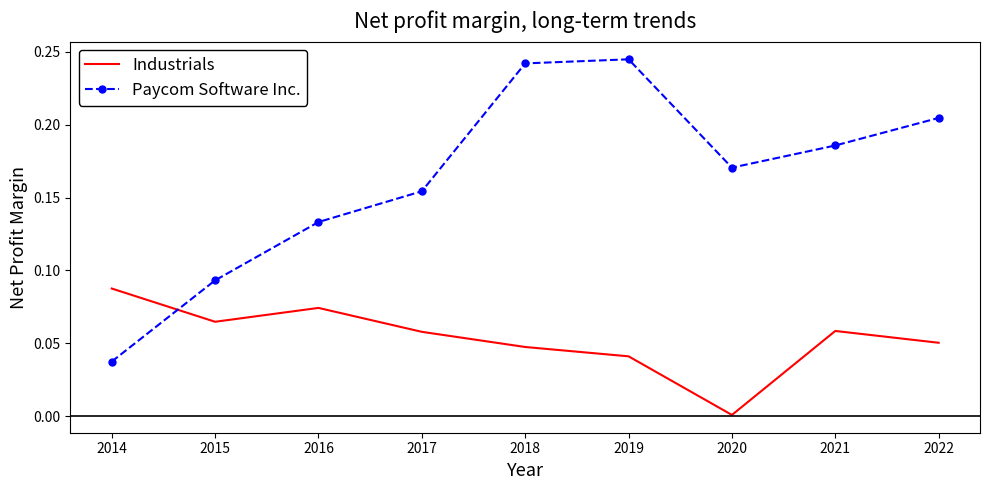

Rank the series by their average value, from lowest to highest.

Industrials, Paycom Software Inc.